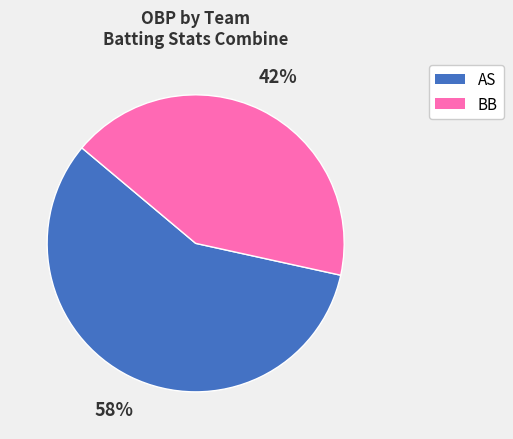

To the nearest percent, what is the average slice percentage?

50%